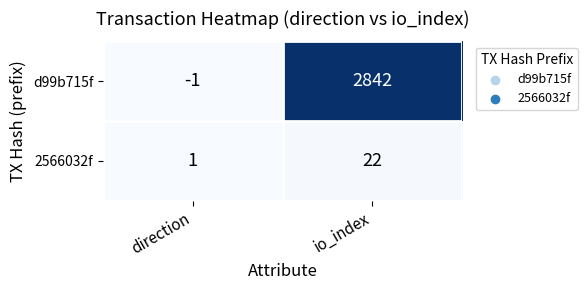

Which category has the lowest value across all series?

direction